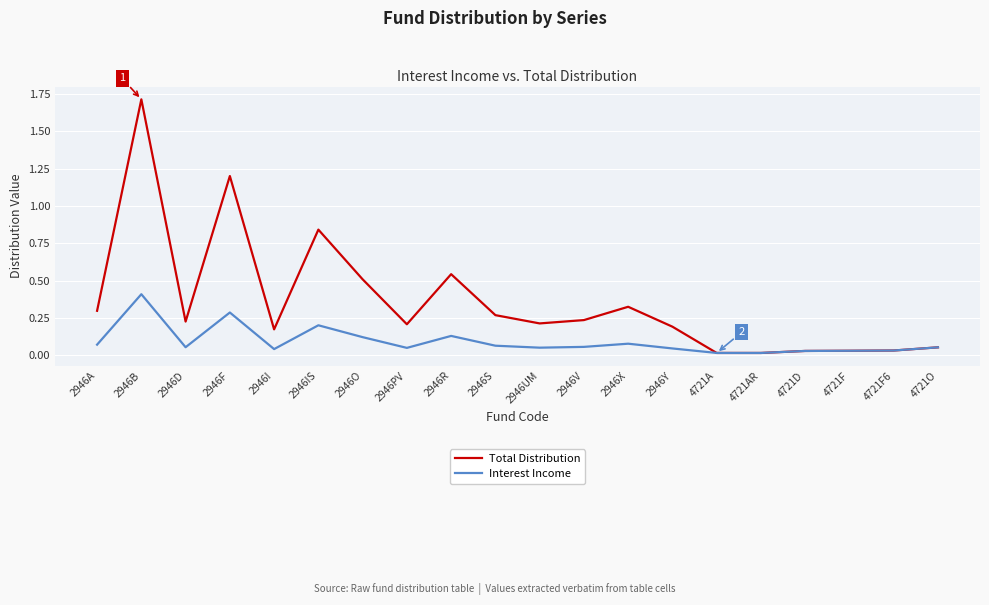

Is it true that Total Distribution equals 0.1 at 2946Y?

False